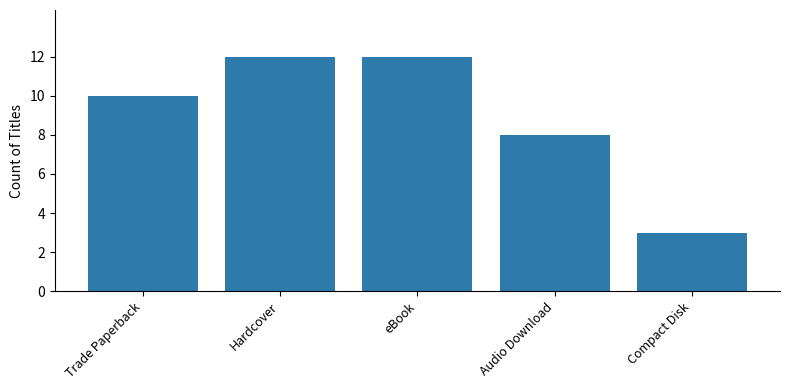

Reading right to left, what are all the values shown in this chart?

Compact Disk=3	Audio Download=8	eBook=12	Hardcover=12	Trade Paperback=10